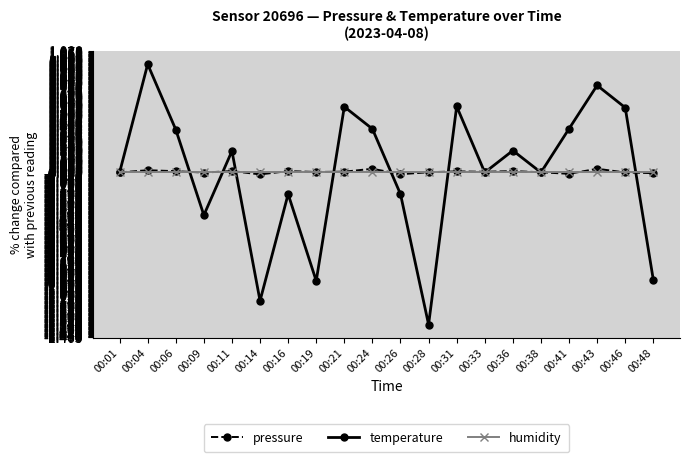

Count the number of data series in this chart.

3